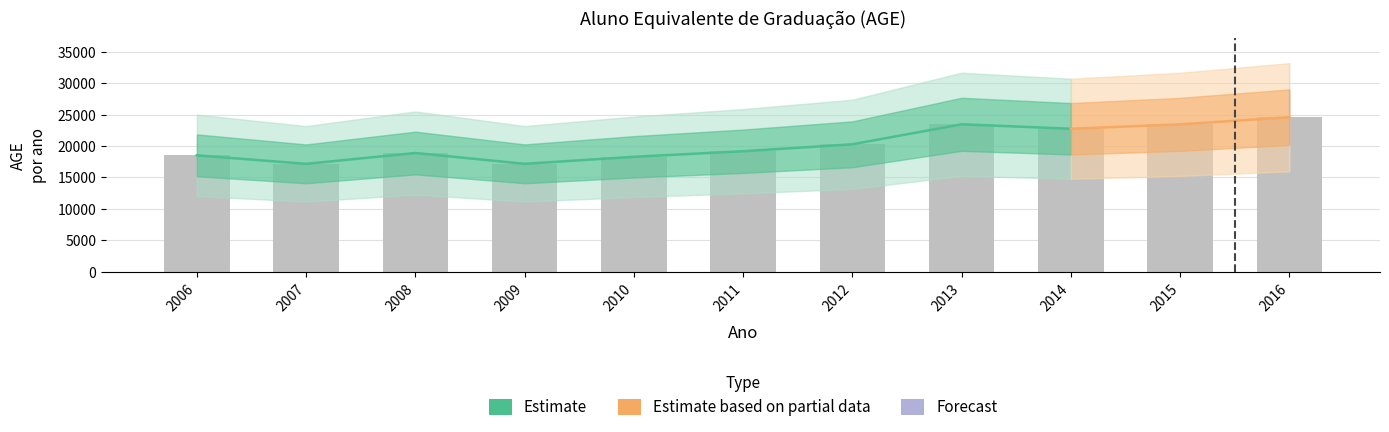

Count the number of categories in the chart.

11